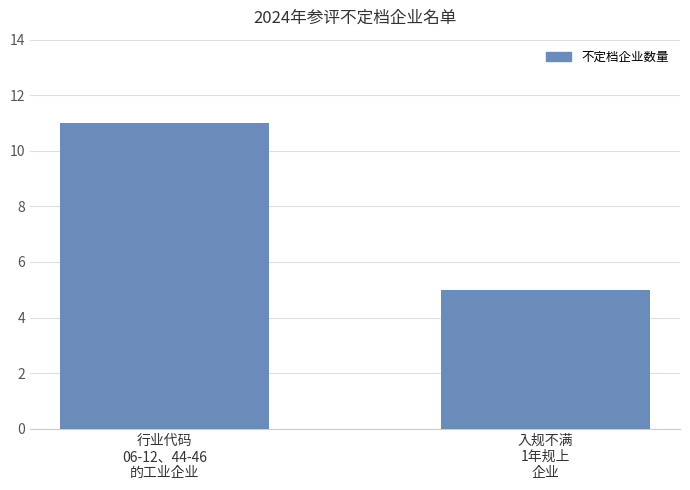

What is the average value?

8